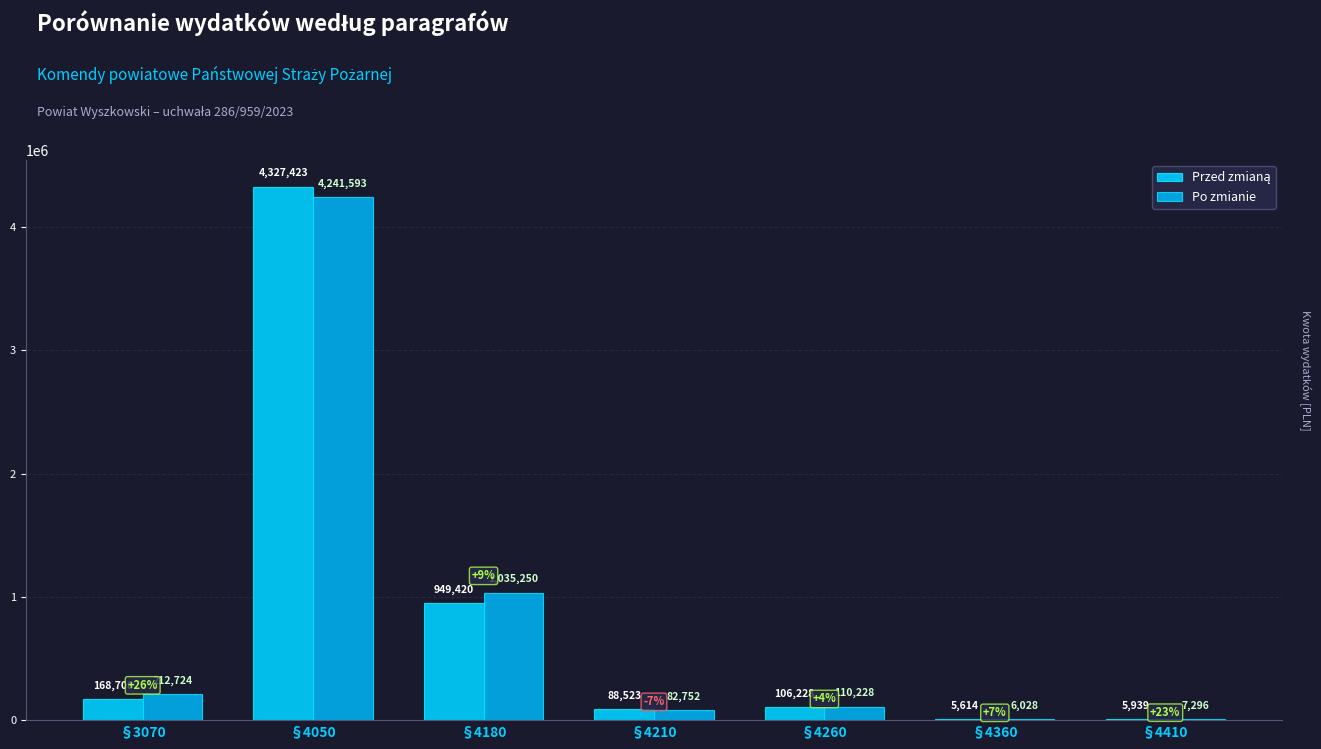

How many categories are shown in the chart?

7